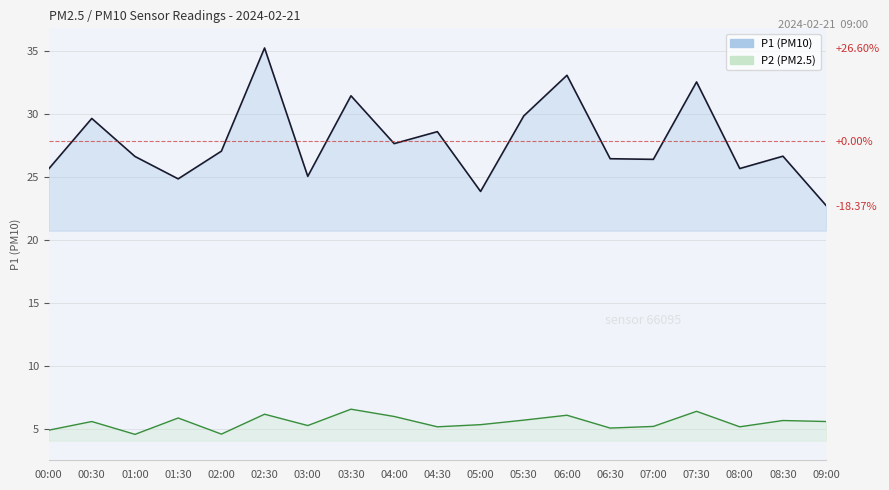

Is the value of P2 at 07:00 greater than the value of P1 at 07:00?

No